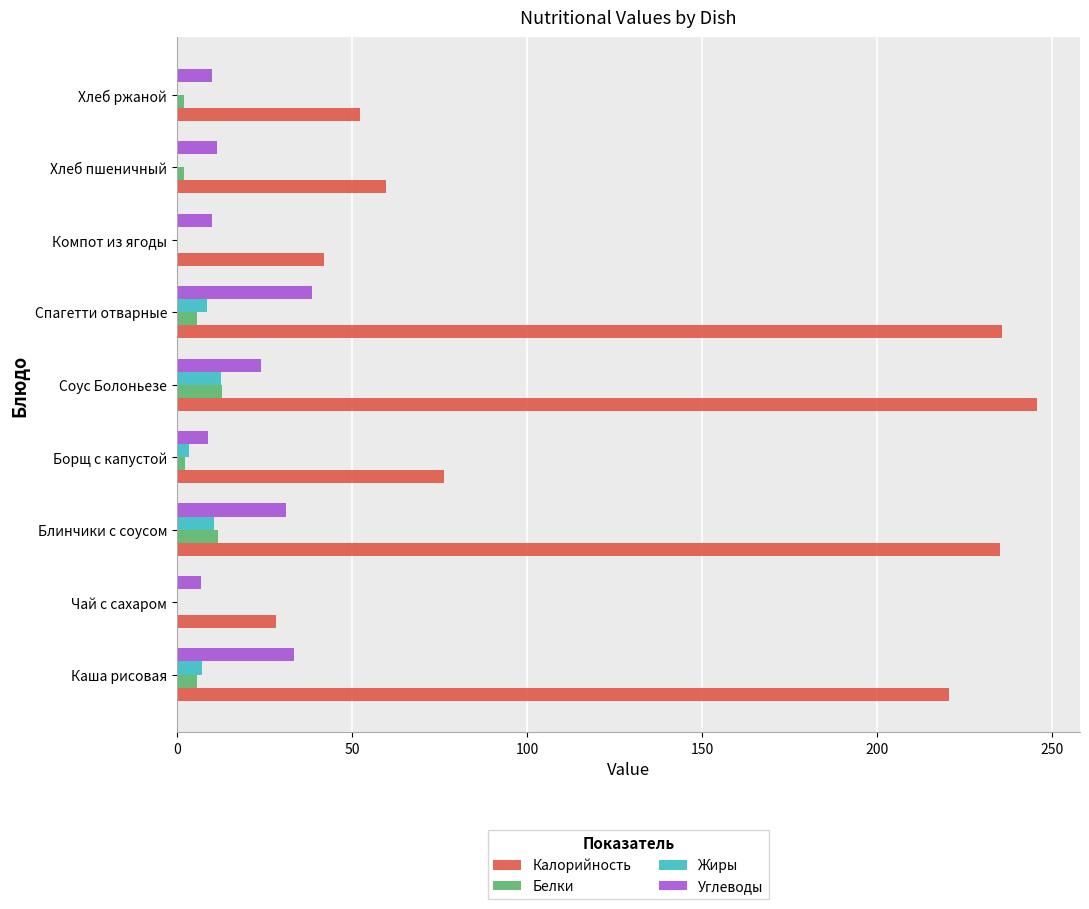

The Калорийность series shows 94.7 at Каша рисовая. True or false?

False